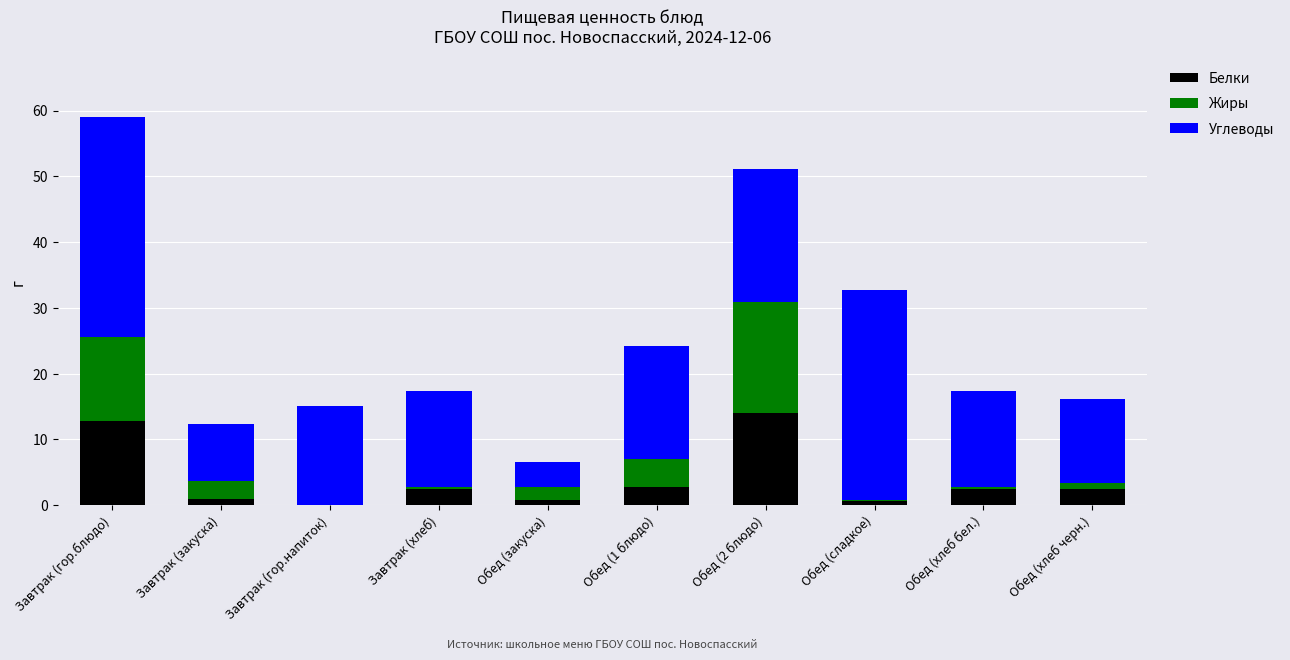

What is the highest value of the Белки series?

14.1